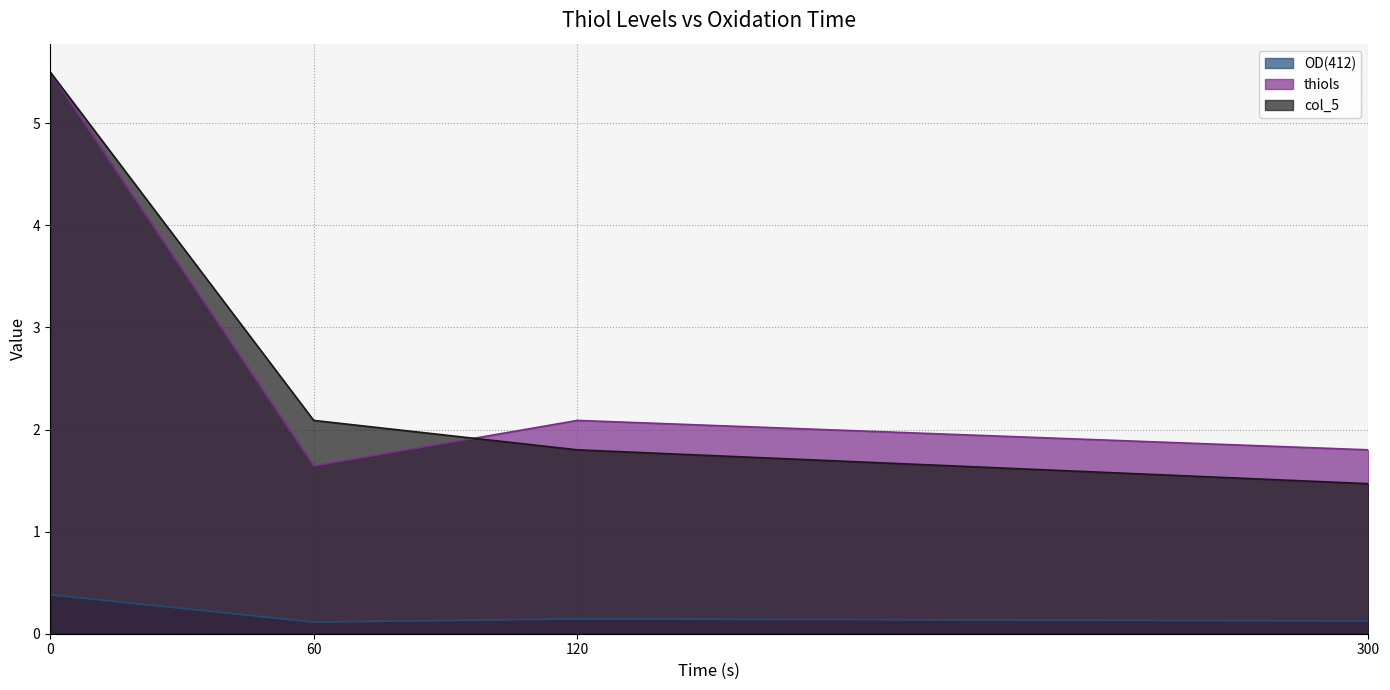

What is the greatest value displayed?

5.5